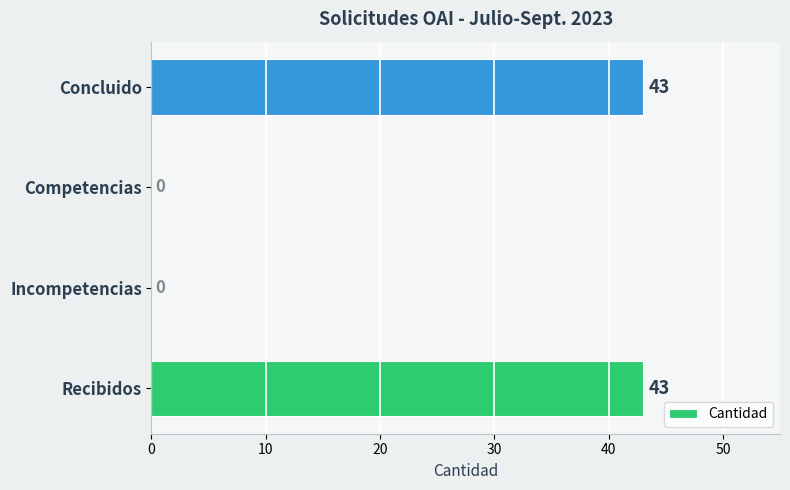

Reading bottom to top, extract all data points from this chart.

Recibidos=43	Incompetencias=0	Competencias=0	Concluido=43